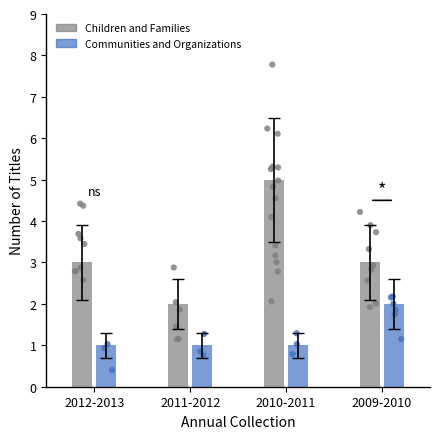

What is the total value across all series at 2010-2011?

6